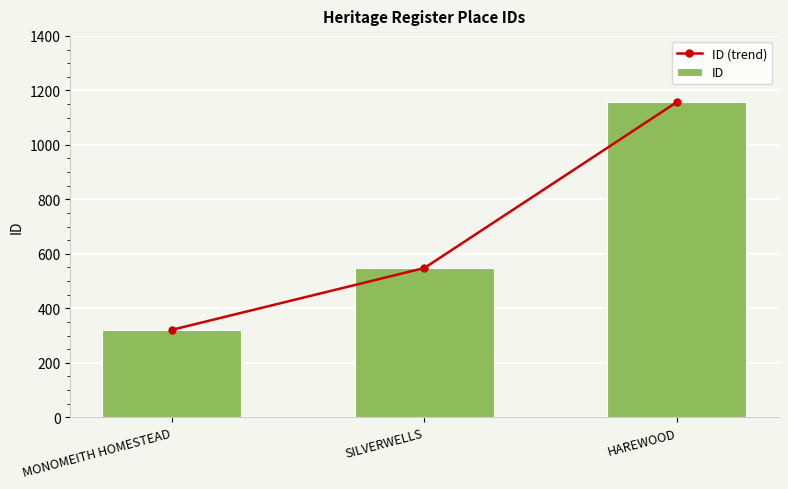

What is the label of the 3rd bar from the right?

MONOMEITH HOMESTEAD